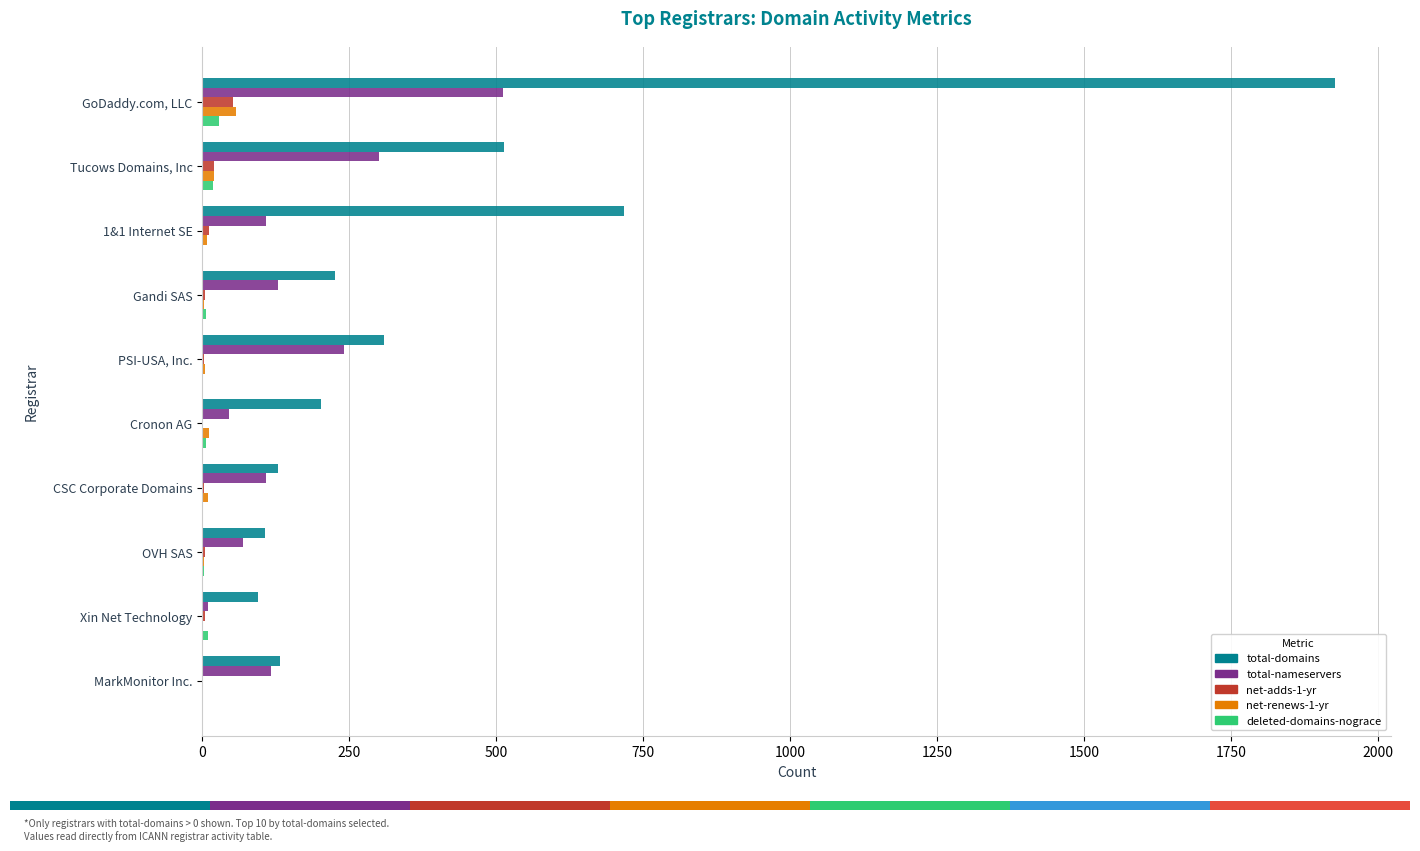

Between Tucows Domains, Inc and OVH SAS, which series saw the biggest shift?

total-domains